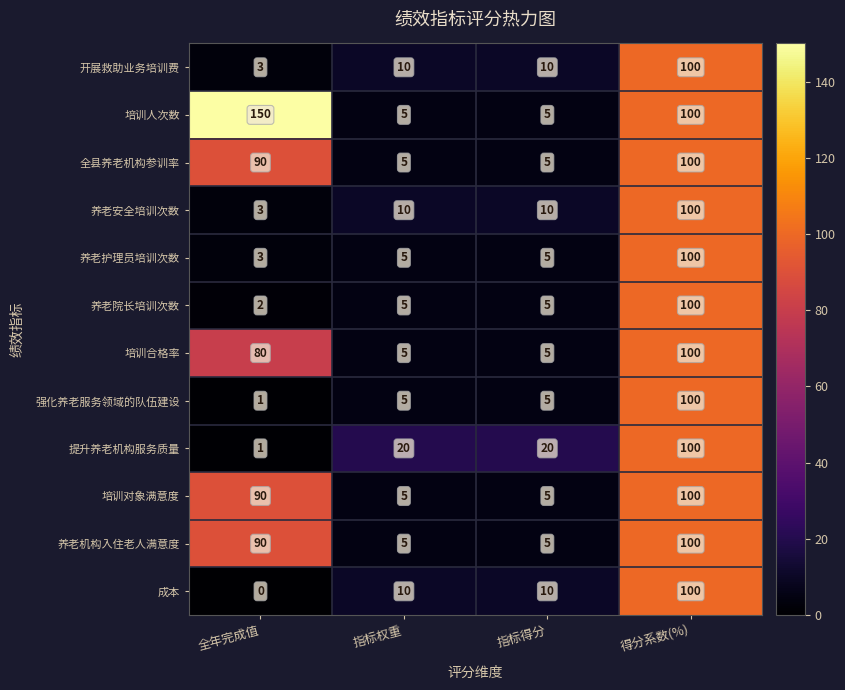

At which category is the sum across all series the highest?

得分系数(%)